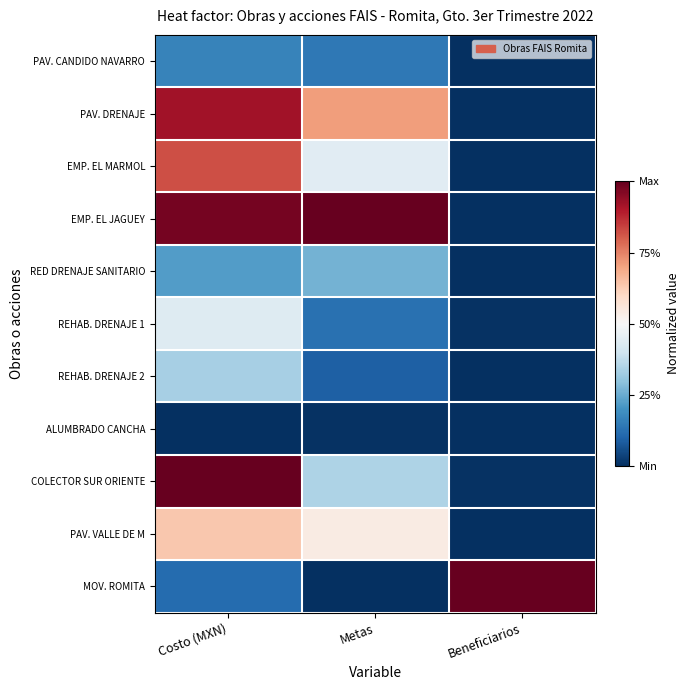

Which has a higher value, Beneficiarios or Costo (MXN)?

Costo (MXN)